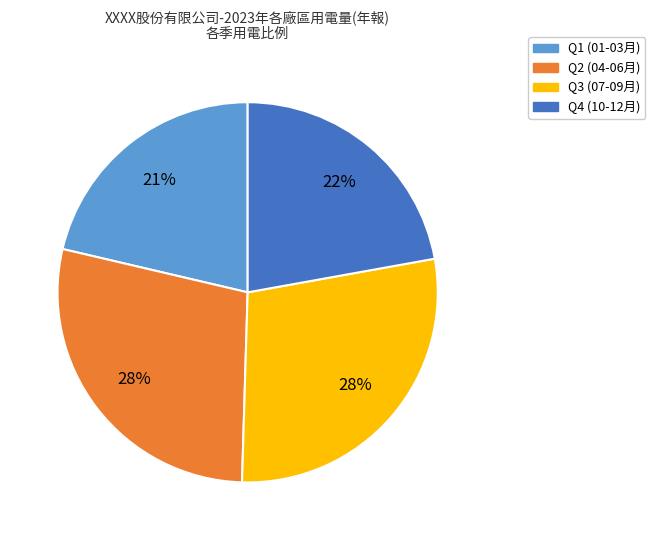

To the nearest percent, what is the difference between the largest and smallest slice percentages?

7%